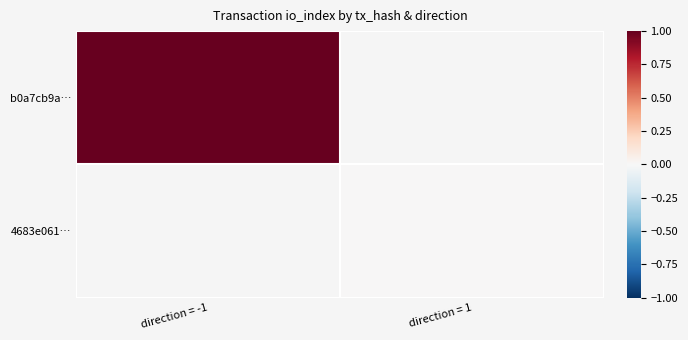

List the series in order of their peak value, highest first.

b0a7cb9a…, 4683e061…